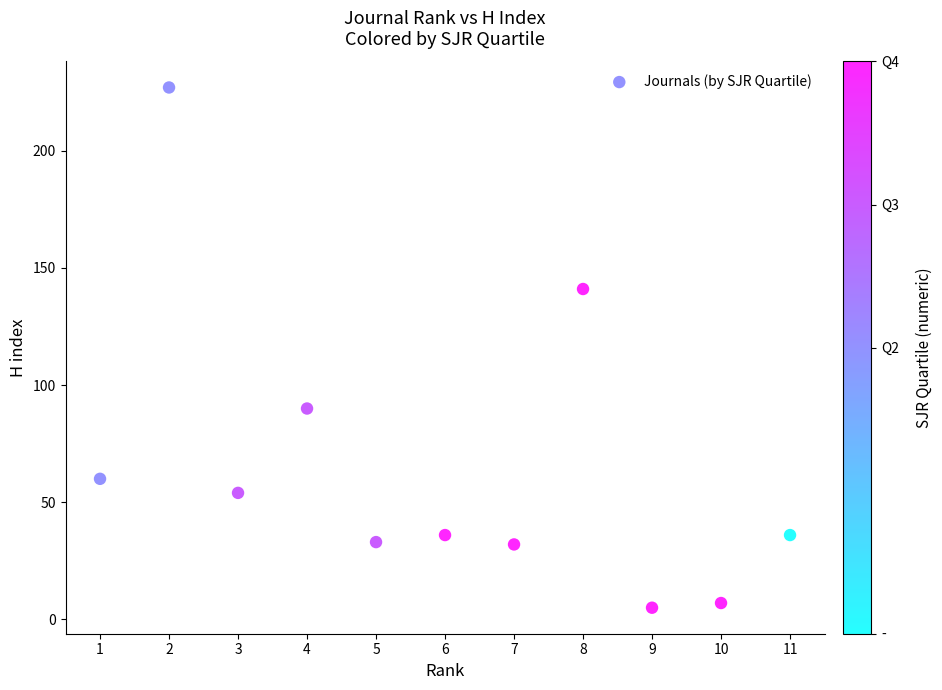

What is the average X value?

6